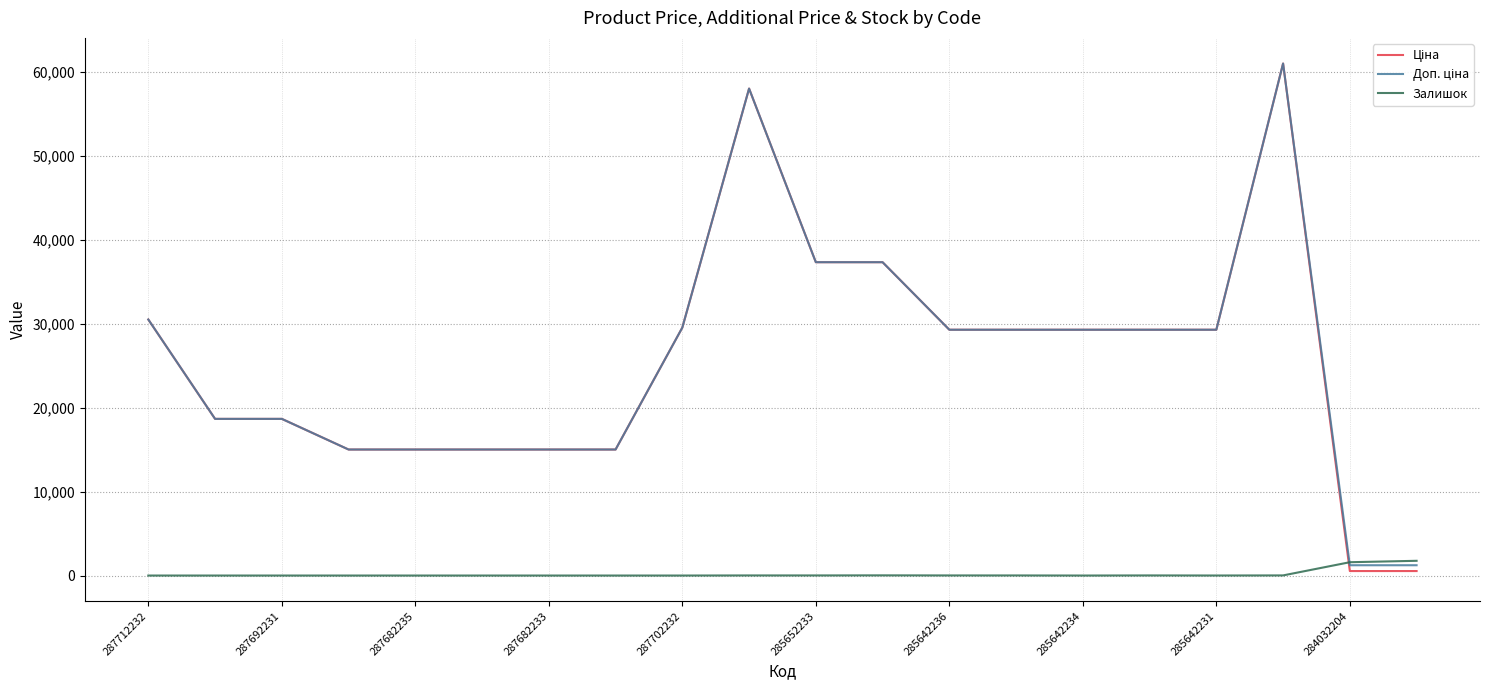

What is the highest value of the Залишок series?

1756.0